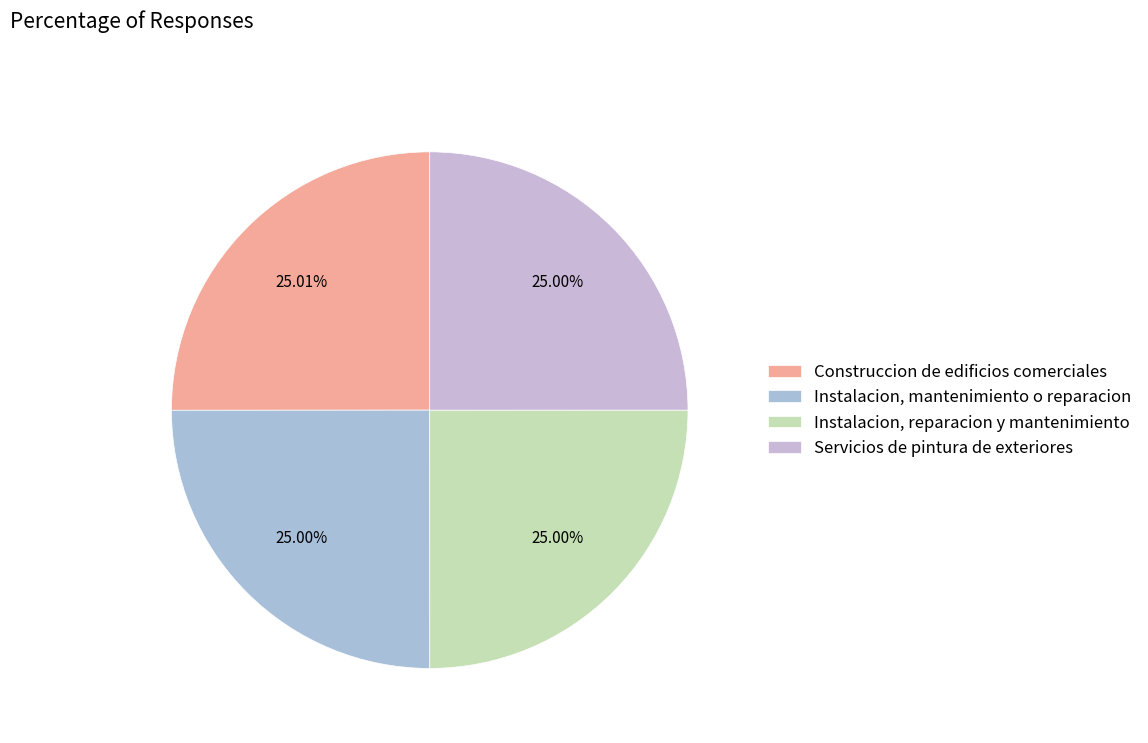

Is the sum of Construccion de edificios comerciales and Instalacion, reparacion y mantenimiento greater than half?

Yes